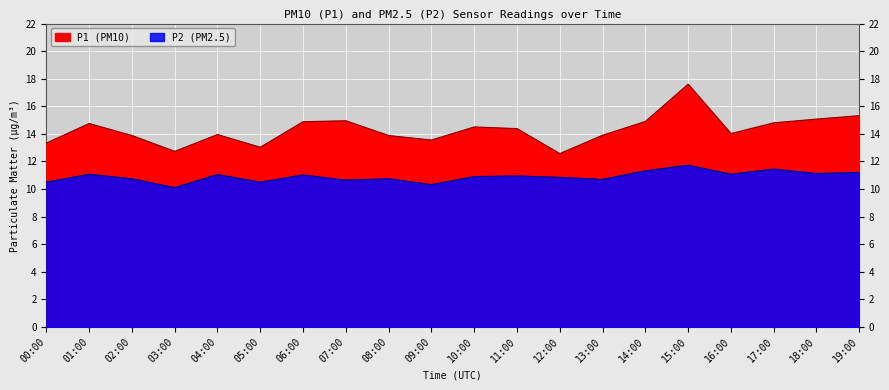

Where is the first local maximum for P1?

01:00